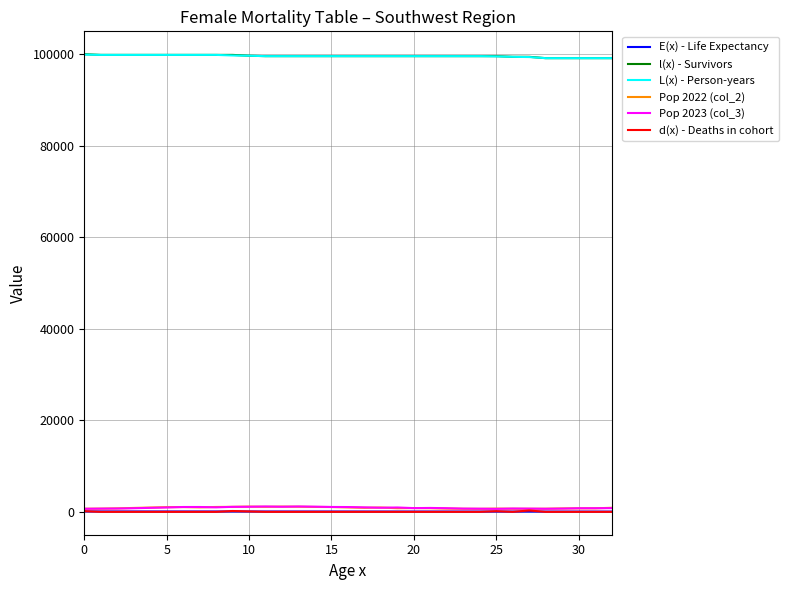

True or false: d(x) - Deaths in cohort has more than 1 points higher than both neighbors.

True